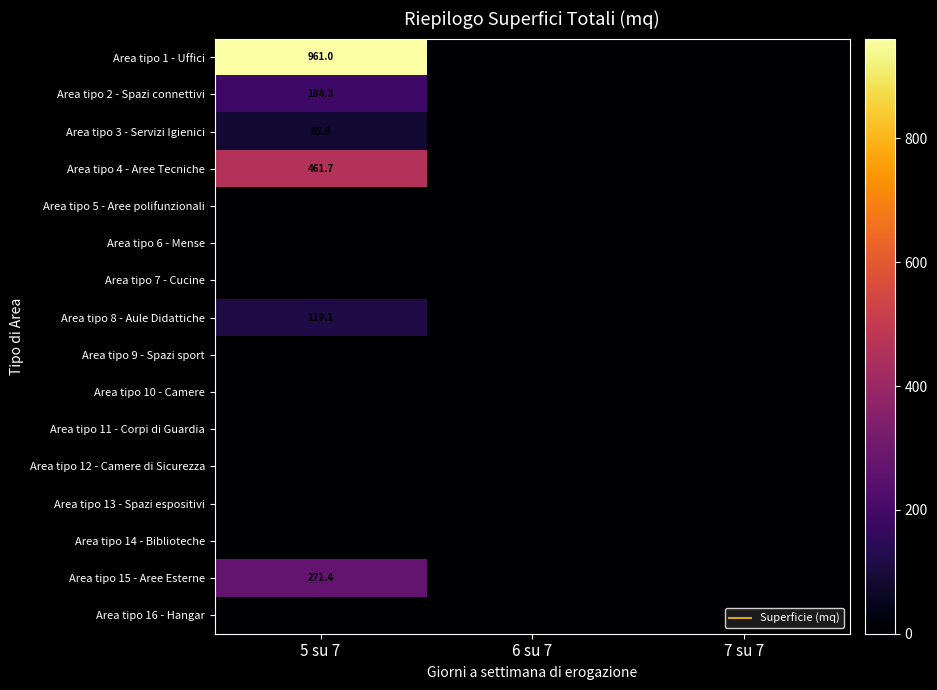

Is the value of Area tipo 1 - Uffici at 7 su 7 greater than the value of Area tipo 7 - Cucine at 6 su 7?

No